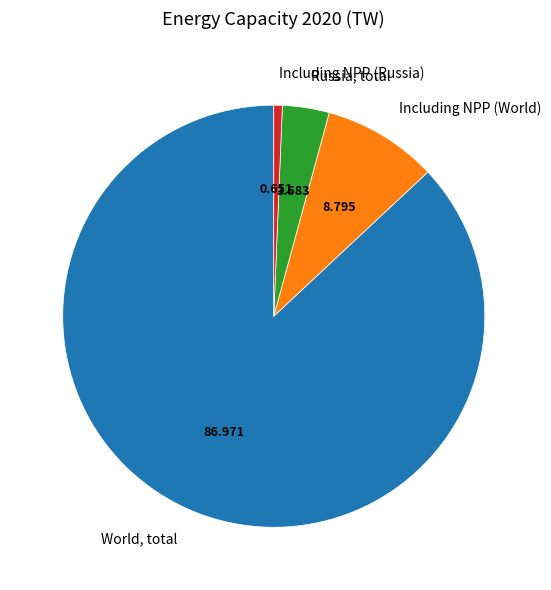

Which has a higher value, Including NPP (World) or Russia, total?

Including NPP (World)